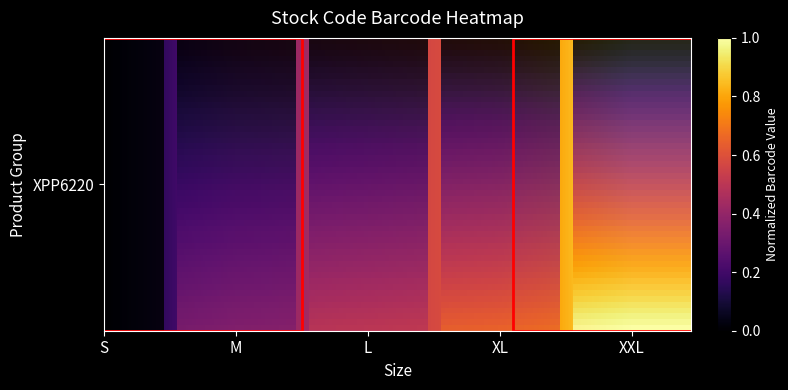

True or false: the data shows 1.0 at XXL.

True